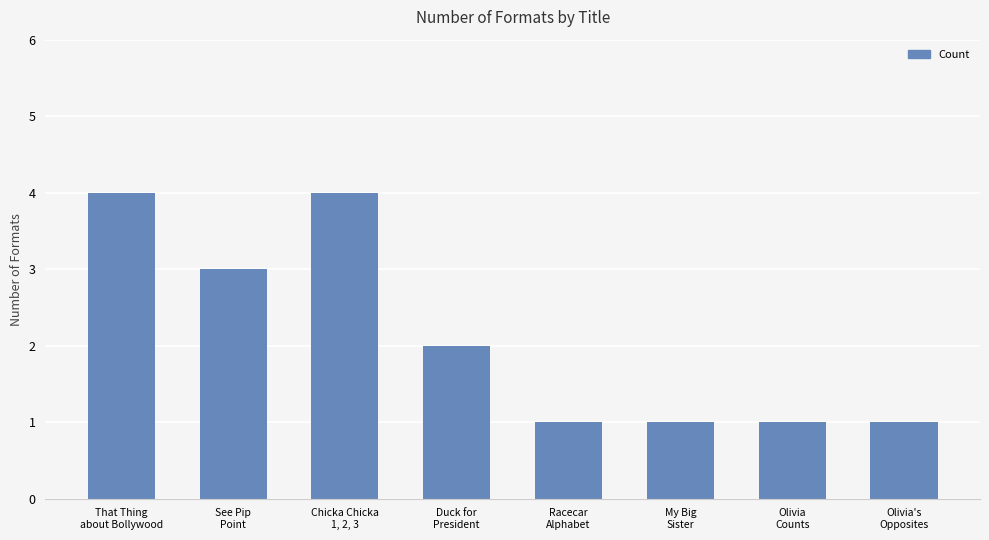

Where does the data first go above 2?

That Thing
about Bollywood